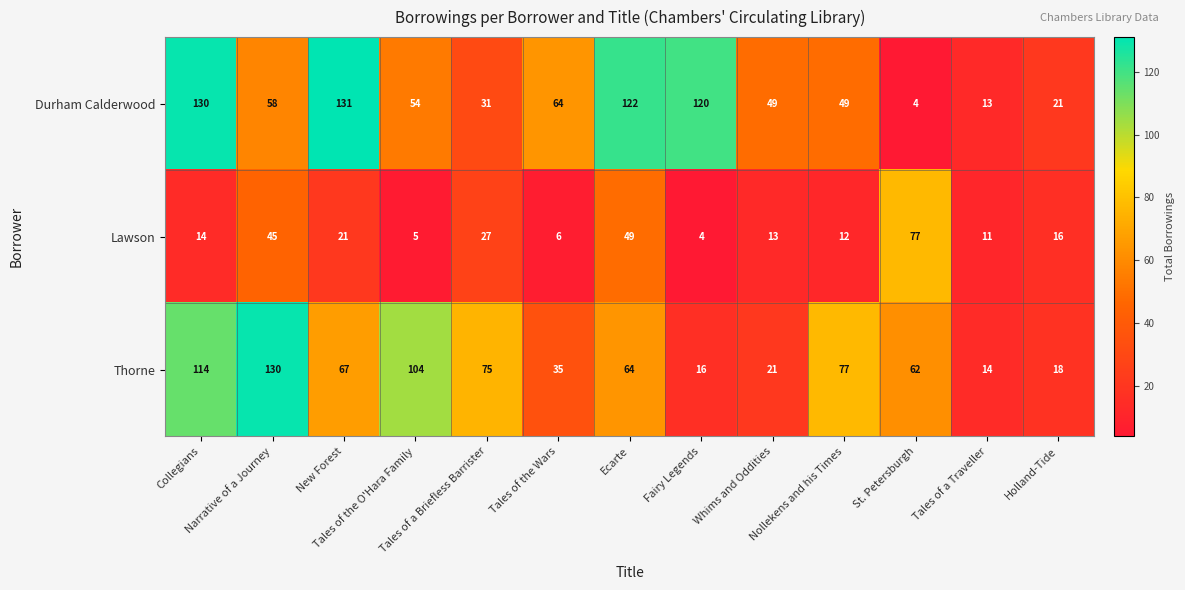

At how many categories does at least one series exceed 105?

5